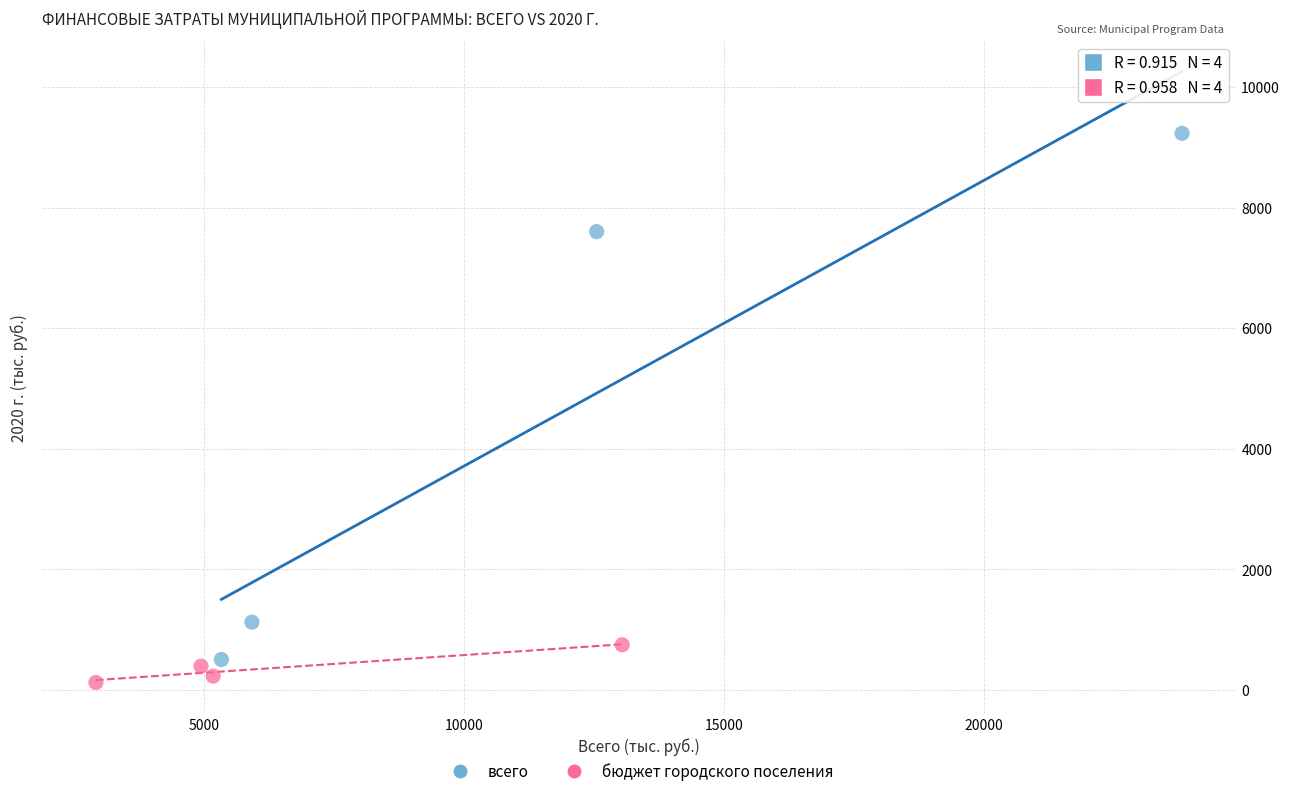

What are all the series names shown in the legend?

всего, бюджет городского поселения